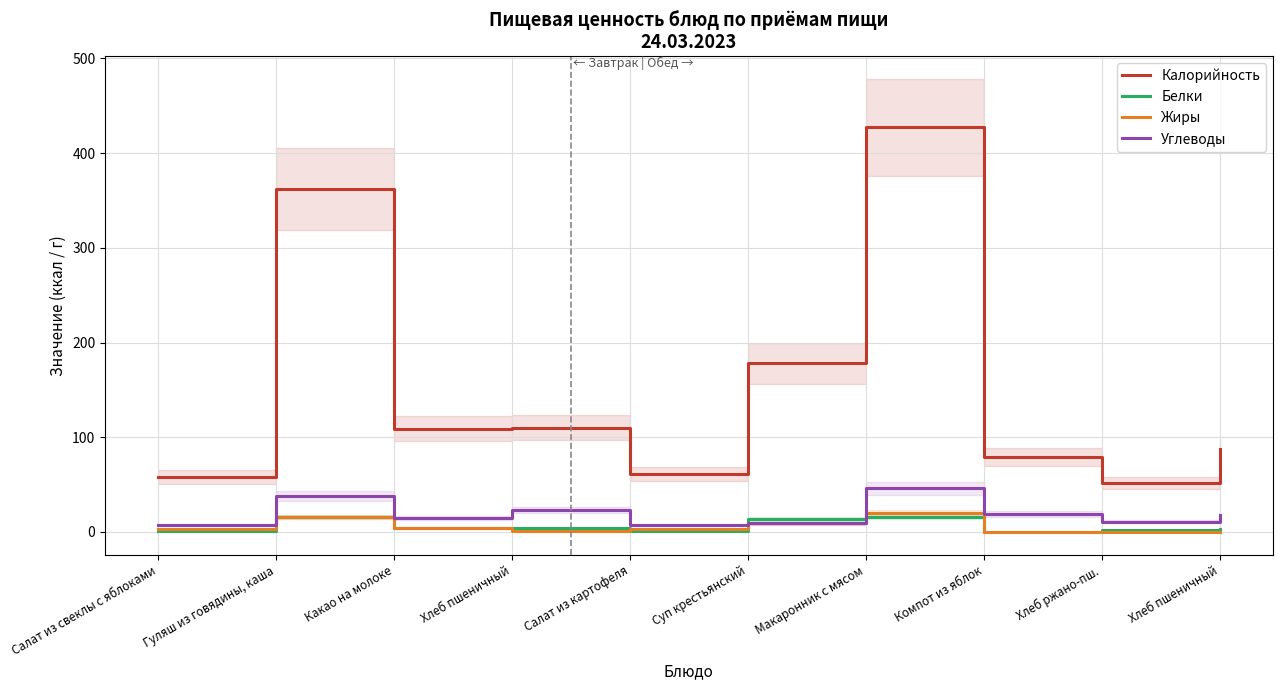

Reading right to left, transcribe all the data shown in this chart.

Калорийность: 88	52	79	427	178	61	110	109	362	58
Белки: 3	2	0	16	14	1	4	4	16	1
Жиры: 0	0	0	20	9	3	1	4	16	3
Углеводы: 18	11	19	46	9	7	23	15	38	7